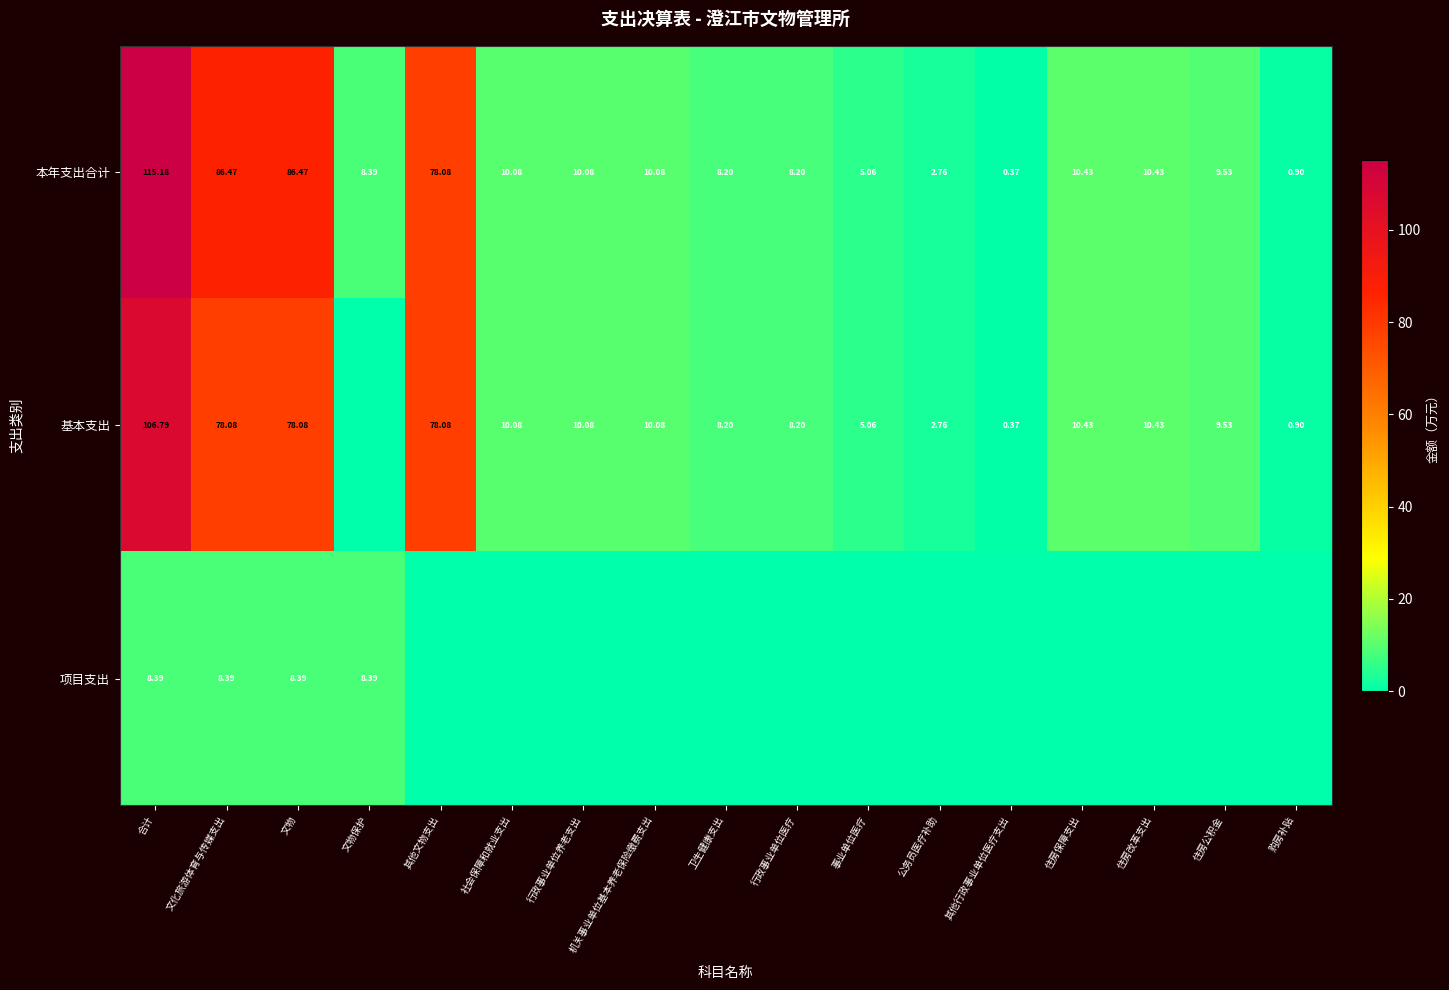

At which label is 本年支出合计 closest to 57?

其他文物支出